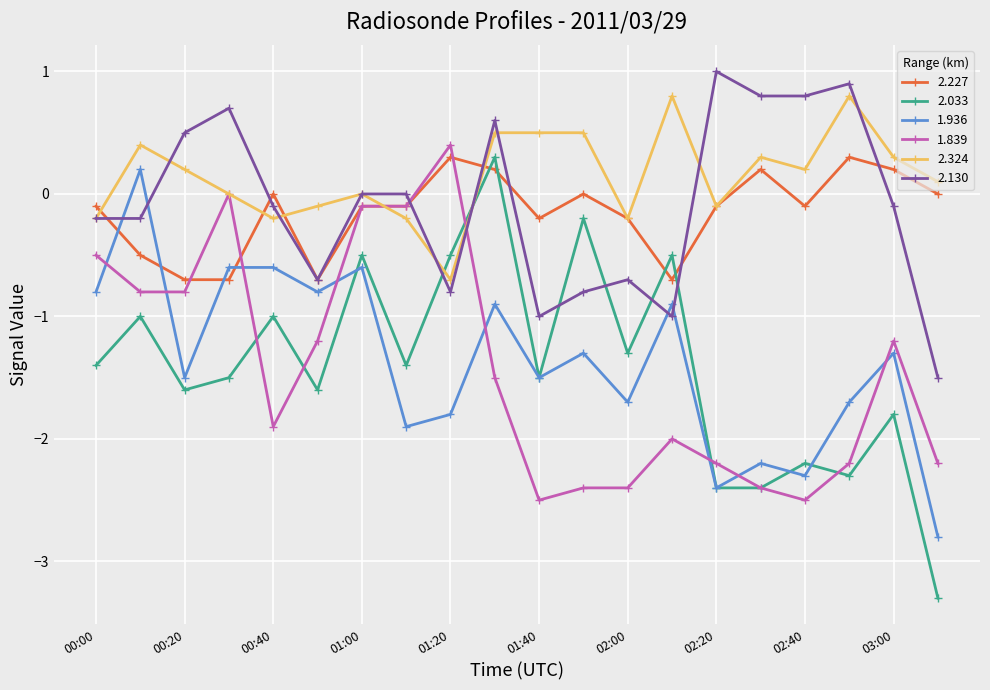

How many series are shown in this chart?

6